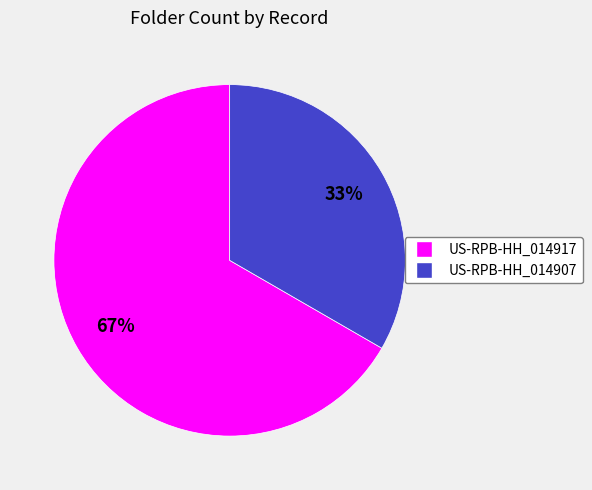

Which slice is the smallest?

US-RPB-HH_014907